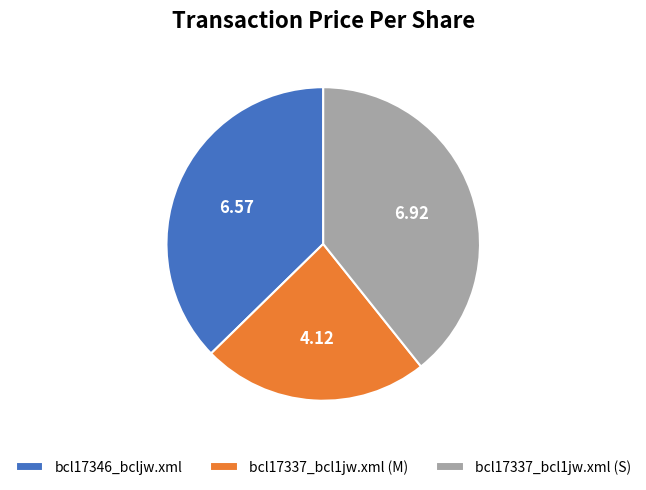

Is it true that bcl17337_bcl1jw.xml (S) is 39% of the pie?

True